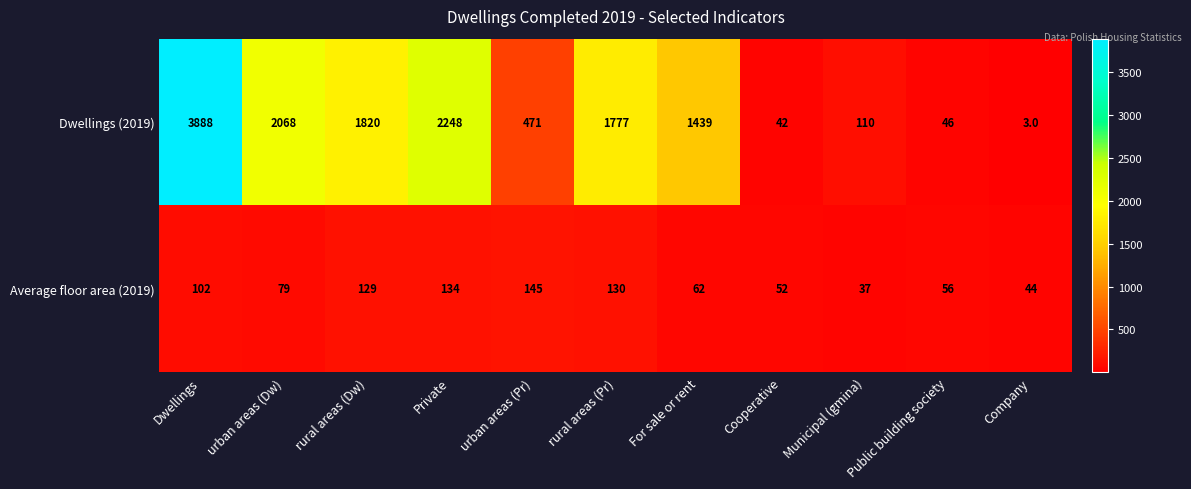

At which category is the sum across all series the highest?

Dwellings